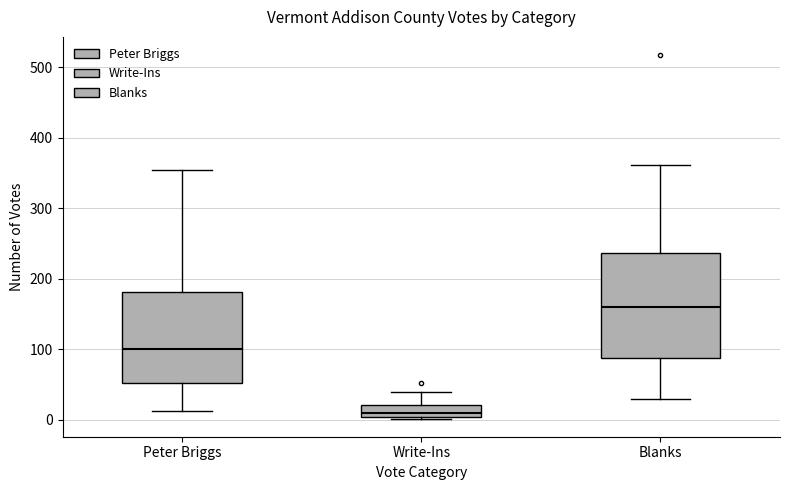

Where does the upper whisker of the box for Peter Briggs end on the y-axis? The values are not printed on the chart, so give them approximately, as read against the axis.

350